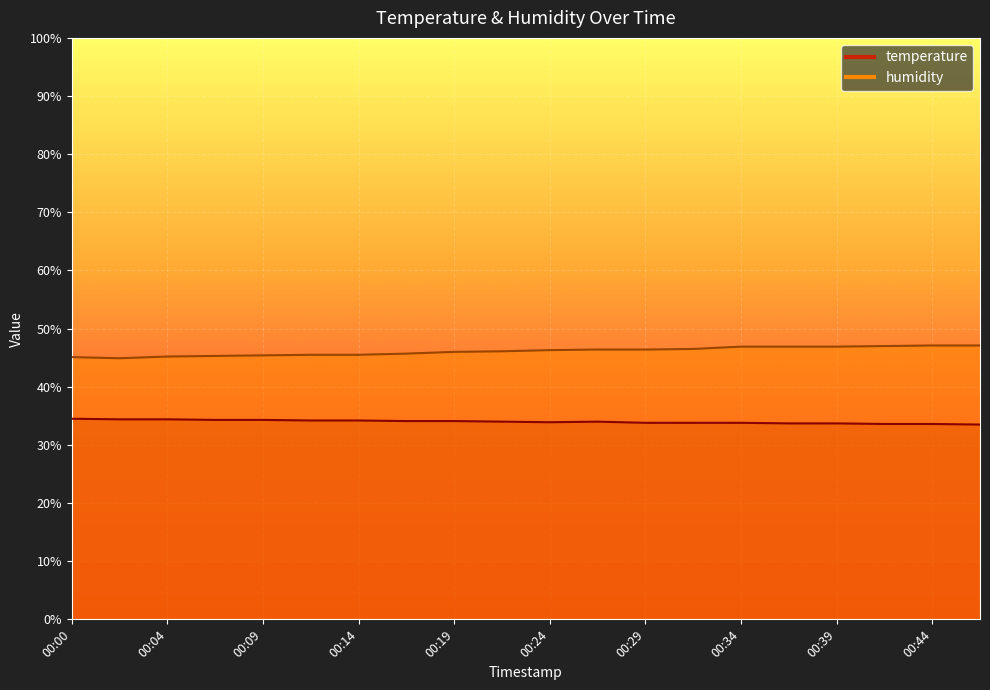

What are all the series names shown in the legend?

temperature, humidity